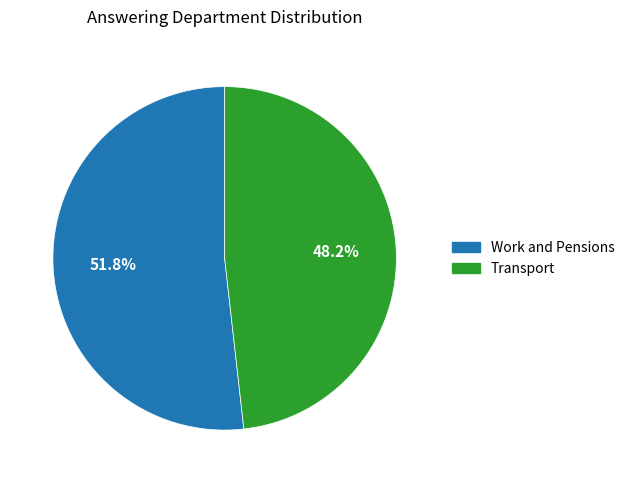

True or false: Transport accounts for 48% of the total.

True